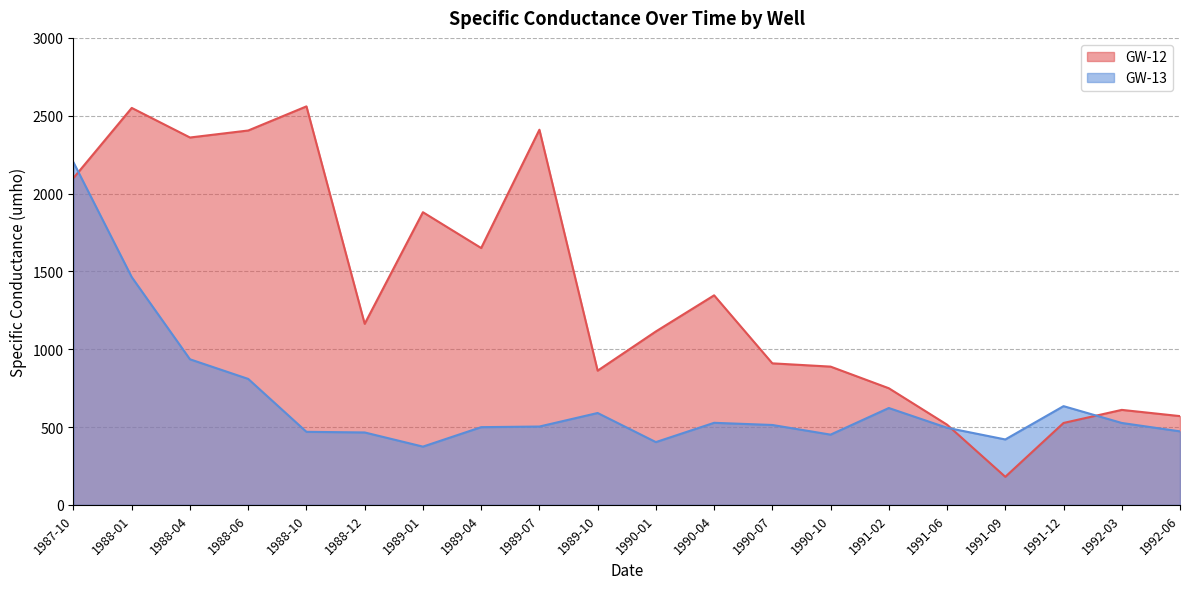

At how many categories does at least one series exceed 1199?

9